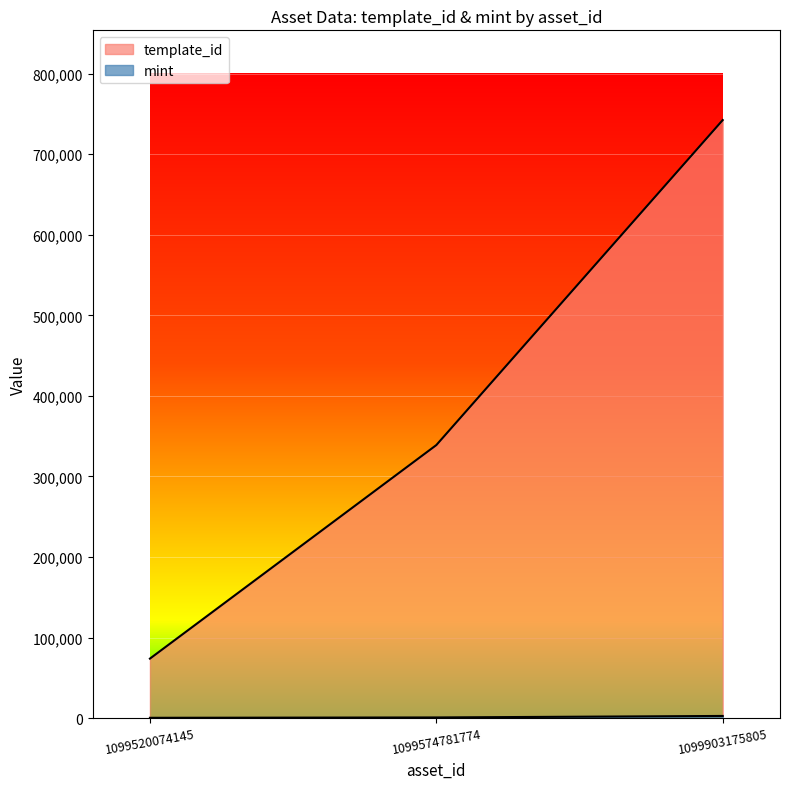

Is the value of mint at 1099520074145 greater than the value of template_id at 1099574781774?

No